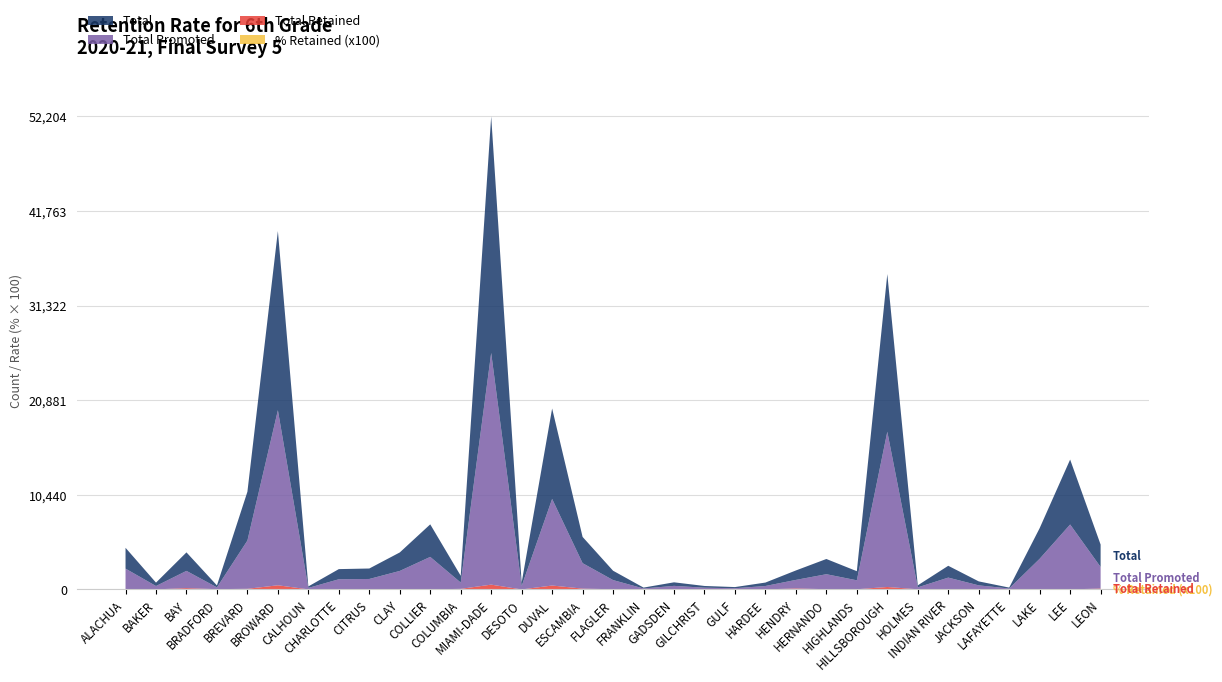

Reading left to right, what are all the values shown in this chart?

Total Retained: ALACHUA=10.0	BAKER=8.0	BAY=138.0	BRADFORD=21.0	BREVARD=71.0	BROWARD=457.0	CALHOUN=6.0	CHARLOTTE=30.0	CITRUS=15.0	CLAY=28.0	COLLIER=7.0	COLUMBIA=58.0	MIAMI-DADE=529.0	DESOTO=1.0	DUVAL=429.0	ESCAMBIA=89.0	FLAGLER=21.0	FRANKLIN=7.0	GADSDEN=16.0	GILCHRIST=0.0	GULF=3.0	HARDEE=6.0	HENDRY=101.0	HERNANDO=26.0	HIGHLANDS=20.0	HILLSBOROUGH=271.0	HOLMES=13.0	INDIAN RIVER=43.0	JACKSON=42.0	LAFAYETTE=2.0	LAKE=32.0	LEE=4.0	LEON=98.0
Total Promoted: ALACHUA=2288.0	BAKER=367.0	BAY=1904.0	BRADFORD=196.0	BREVARD=5322.0	BROWARD=19320.0	CALHOUN=159.0	CHARLOTTE=1091.0	CITRUS=1140.0	CLAY=2013.0	COLLIER=3585.0	COLUMBIA=692.0	MIAMI-DADE=25572.0	DESOTO=376.0	DUVAL=9554.0	ESCAMBIA=2808.0	FLAGLER=1011.0	FRANKLIN=92.0	GADSDEN=375.0	GILCHRIST=192.0	GULF=127.0	HARDEE=373.0	HENDRY=942.0	HERNANDO=1654.0	HIGHLANDS=986.0	HILLSBOROUGH=17131.0	HOLMES=211.0	INDIAN RIVER=1261.0	JACKSON=398.0	LAFAYETTE=99.0	LAKE=3351.0	LEE=7163.0	LEON=2377.0
Total: ALACHUA=2298.0	BAKER=375.0	BAY=2042.0	BRADFORD=217.0	BREVARD=5393.0	BROWARD=19777.0	CALHOUN=165.0	CHARLOTTE=1121.0	CITRUS=1155.0	CLAY=2041.0	COLLIER=3592.0	COLUMBIA=750.0	MIAMI-DADE=26101.0	DESOTO=377.0	DUVAL=9983.0	ESCAMBIA=2897.0	FLAGLER=1032.0	FRANKLIN=99.0	GADSDEN=391.0	GILCHRIST=192.0	GULF=130.0	HARDEE=379.0	HENDRY=1043.0	HERNANDO=1680.0	HIGHLANDS=1006.0	HILLSBOROUGH=17402.0	HOLMES=224.0	INDIAN RIVER=1304.0	JACKSON=440.0	LAFAYETTE=101.0	LAKE=3383.0	LEE=7167.0	LEON=2475.0
% Retained (x100): ALACHUA=0.4	BAKER=2.1	BAY=6.8	BRADFORD=9.7	BREVARD=1.3	BROWARD=2.3	CALHOUN=3.6	CHARLOTTE=2.7	CITRUS=1.3	CLAY=1.4	COLLIER=0.2	COLUMBIA=7.7	MIAMI-DADE=2.0	DESOTO=0.3	DUVAL=4.3	ESCAMBIA=3.1	FLAGLER=2.0	FRANKLIN=7.1	GADSDEN=4.1	GILCHRIST=0.0	GULF=2.3	HARDEE=1.6	HENDRY=9.7	HERNANDO=1.5	HIGHLANDS=2.0	HILLSBOROUGH=1.6	HOLMES=5.8	INDIAN RIVER=3.3	JACKSON=9.5	LAFAYETTE=2.0	LAKE=0.9	LEE=0.1	LEON=4.0